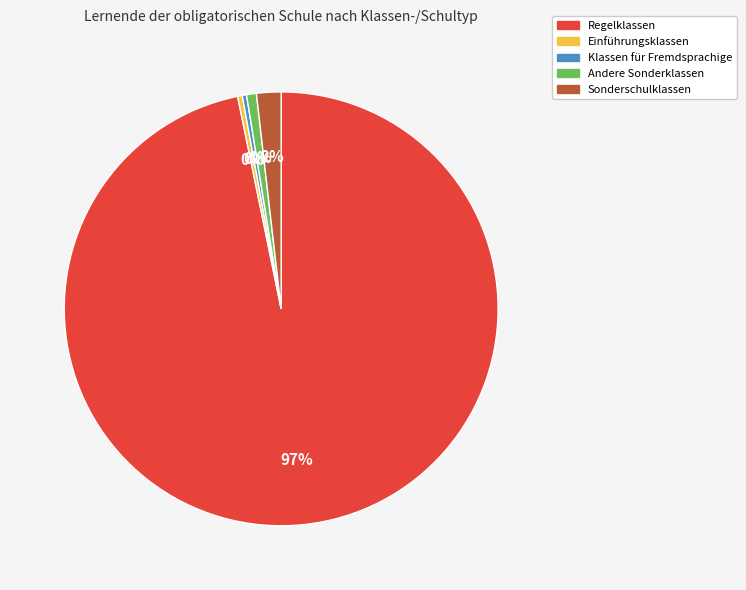

To the nearest percent, what is the average slice percentage?

20%